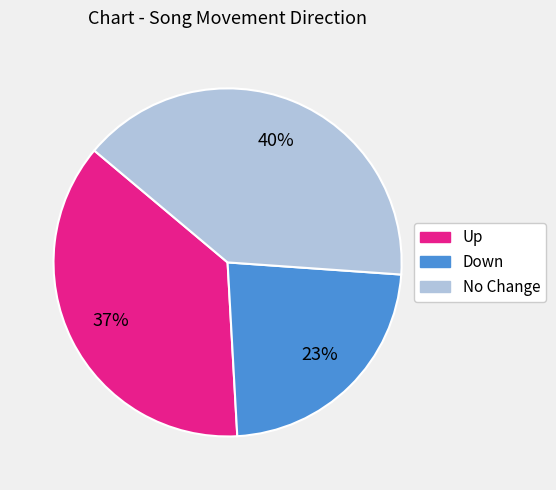

To the nearest percent, what is the average slice percentage?

33%